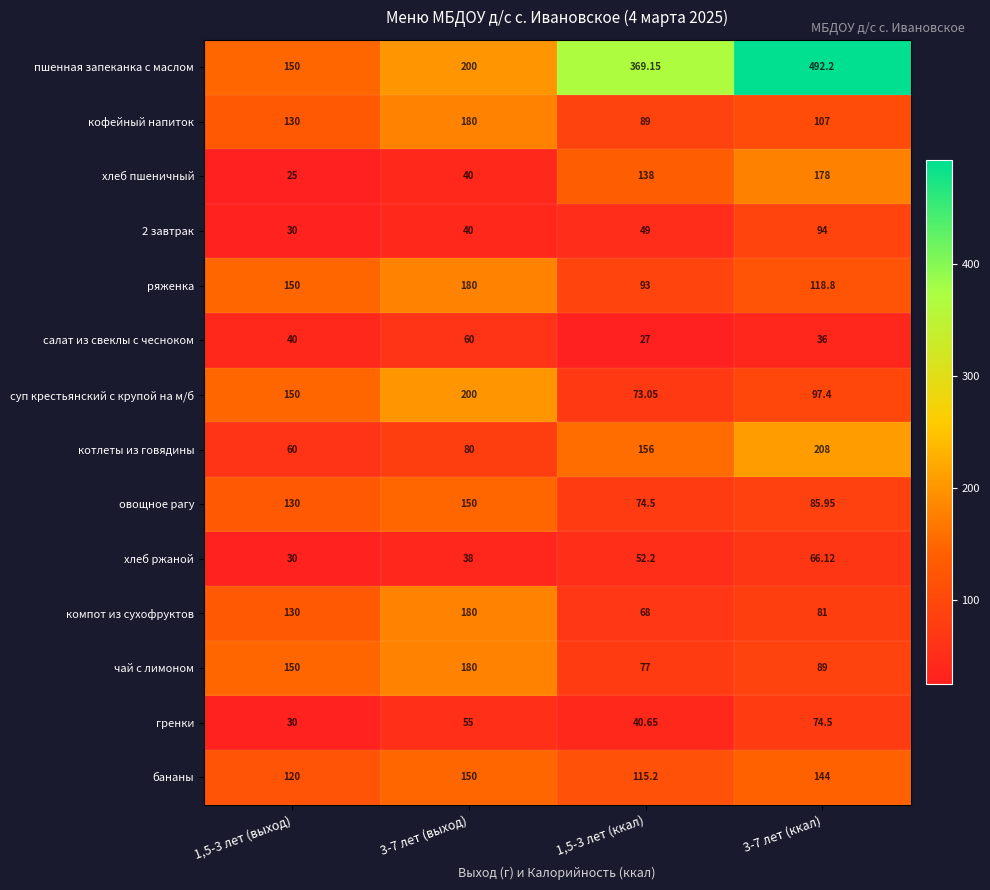

Is the value of котлеты из говядины at 3-7 лет (выход) greater than the value of хлеб пшеничный at 1,5-3 лет (выход)?

Yes